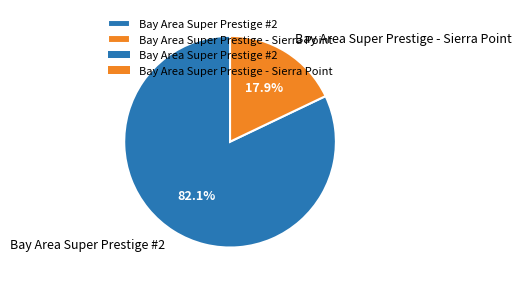

Which category has the smallest portion of the pie?

Bay Area Super Prestige - Sierra Point